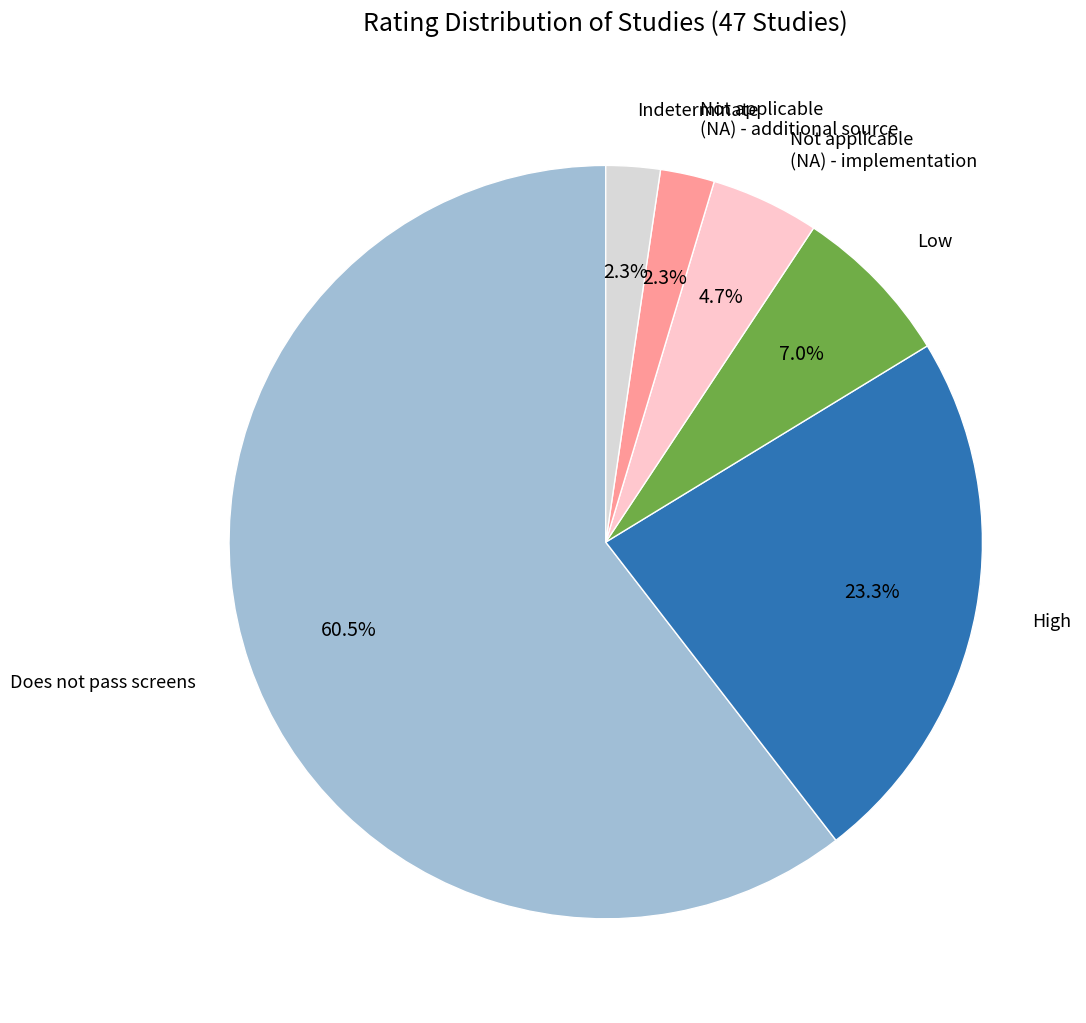

What is the largest slice in the pie chart?

Does not pass screens